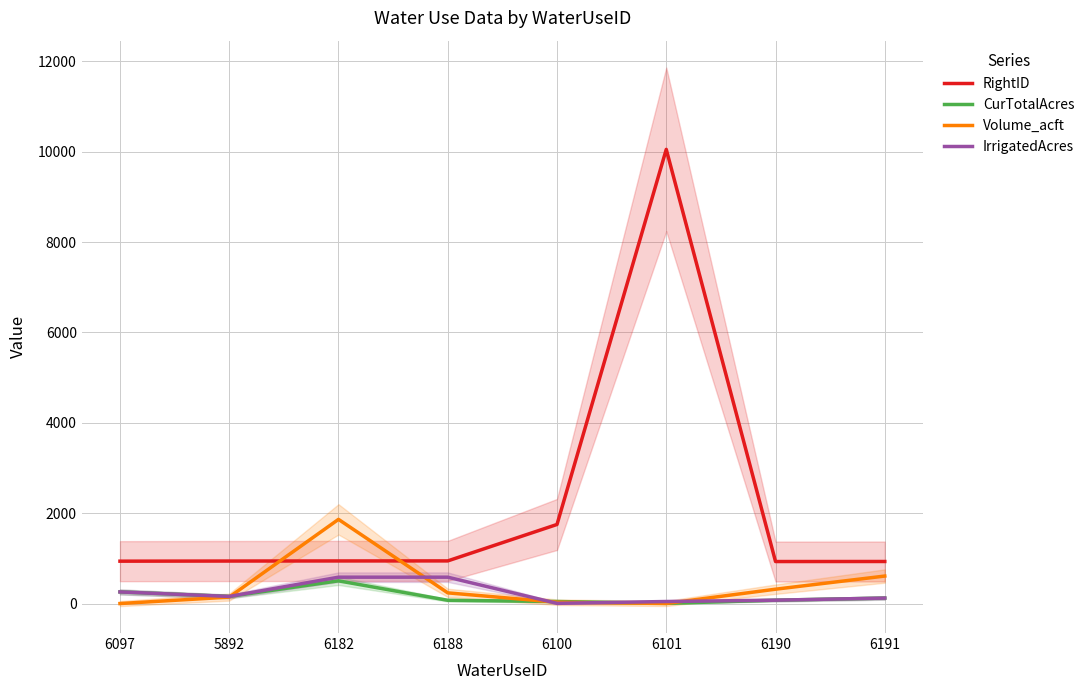

How many lines are shown in the chart?

4